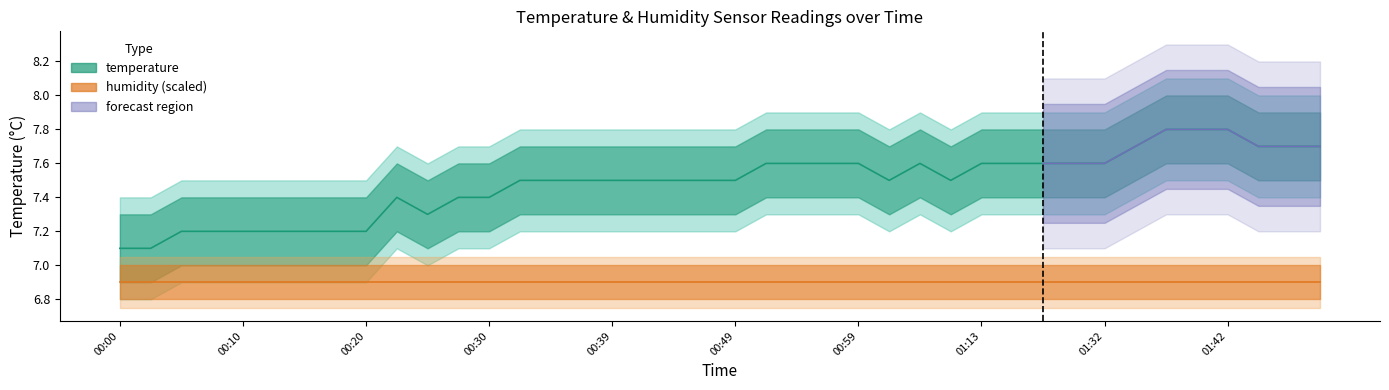

What is the value of the 34th point from the left?

7.7